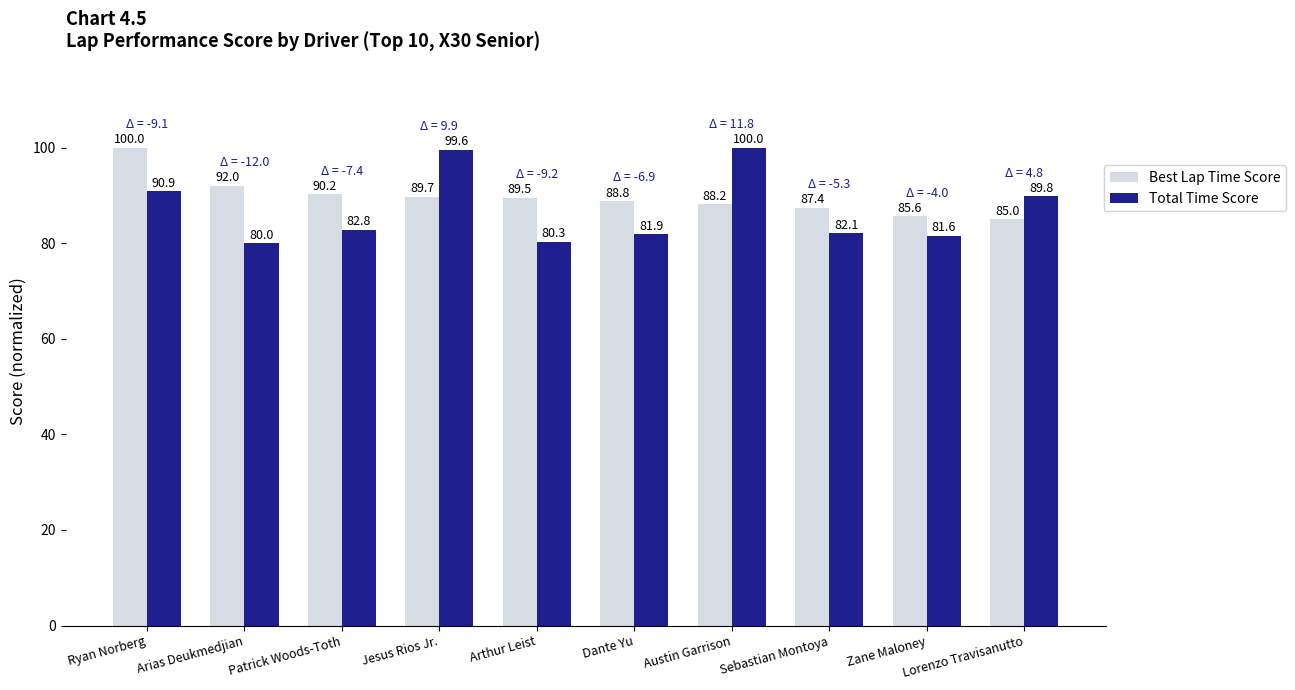

How many values in the Best Lap Time Score series exceed 89?

5